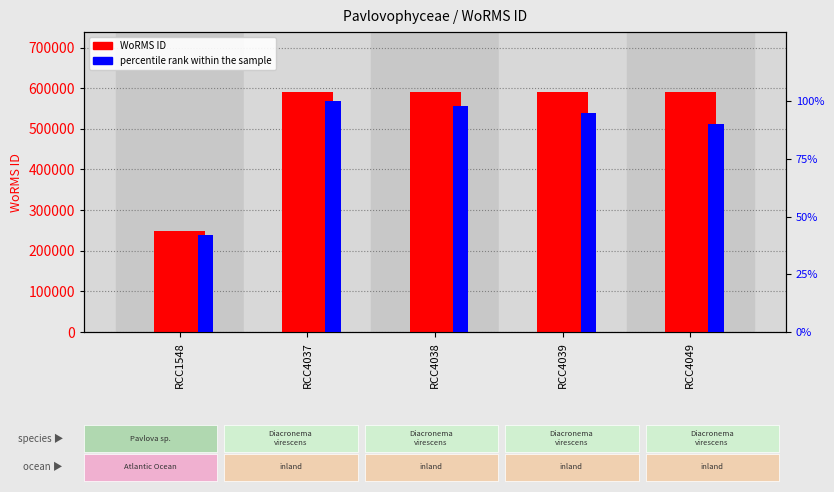

Read the percentile rank within the sample value at RCC4038.

98